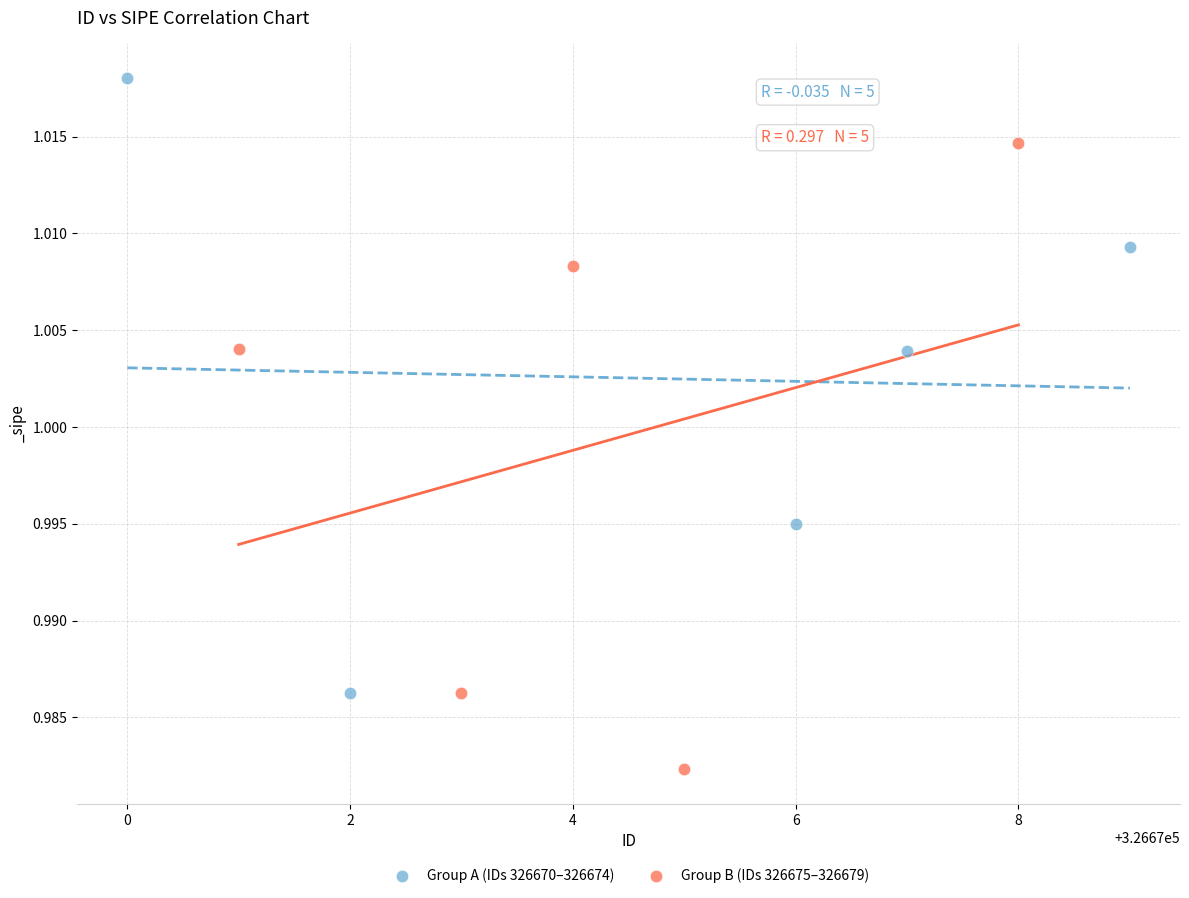

Which series contains the highest Y value?

Group A (IDs 326670–326674)